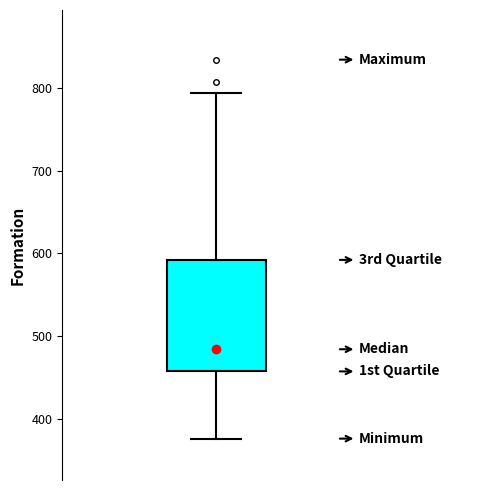

Transcribe this box plot: give where the median line is, the range the box spans, and where the two whiskers end, as read against the y-axis. The values are not printed on the chart, so give them approximately, as read against the axis.

median 480, box 460 to 590, whiskers 380 to 790